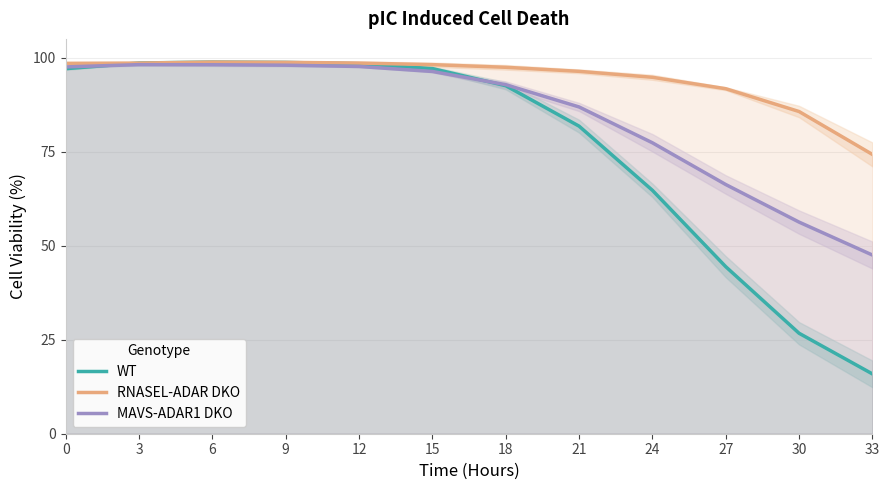

Which category has the lowest value in the MAVS-ADAR1 DKO series?

33